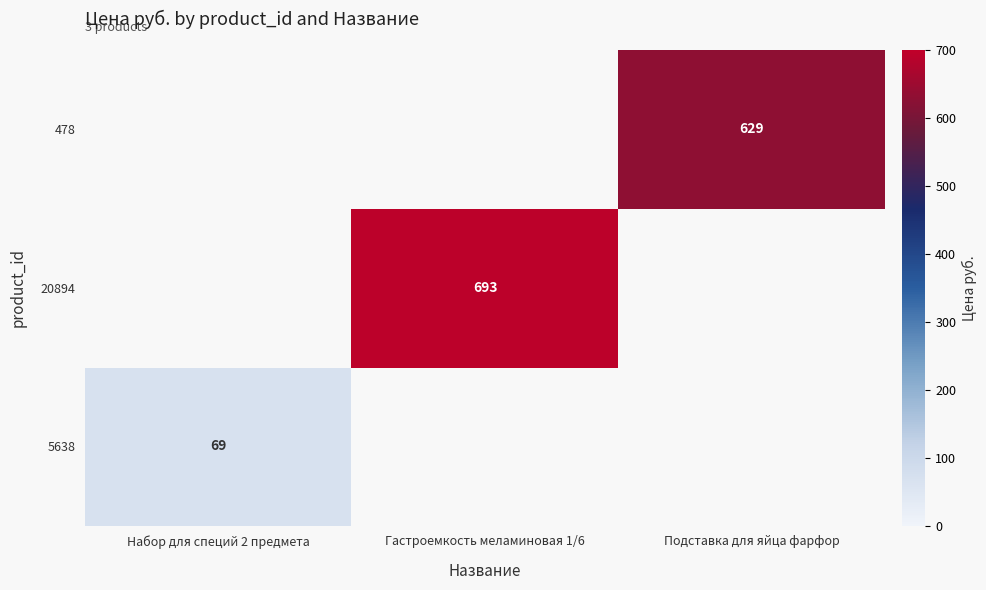

Is it true that 478 equals 1064 at Подставка для яйца фарфор?

False